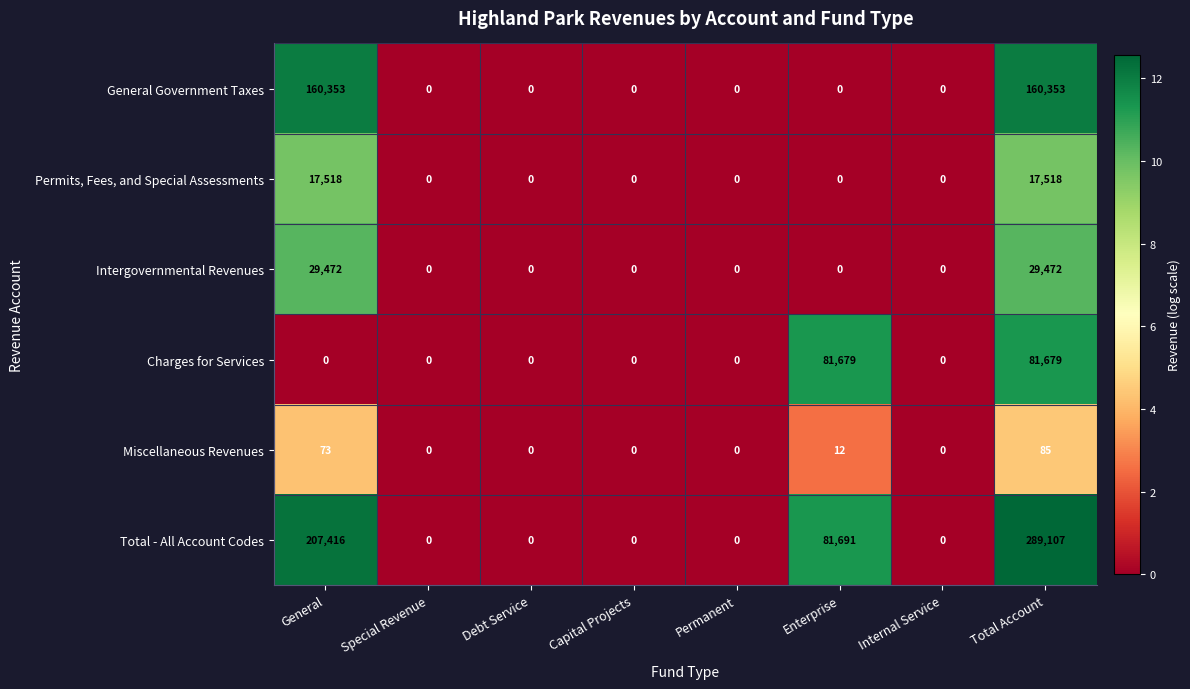

At which category is the sum across all series the highest?

Total Account